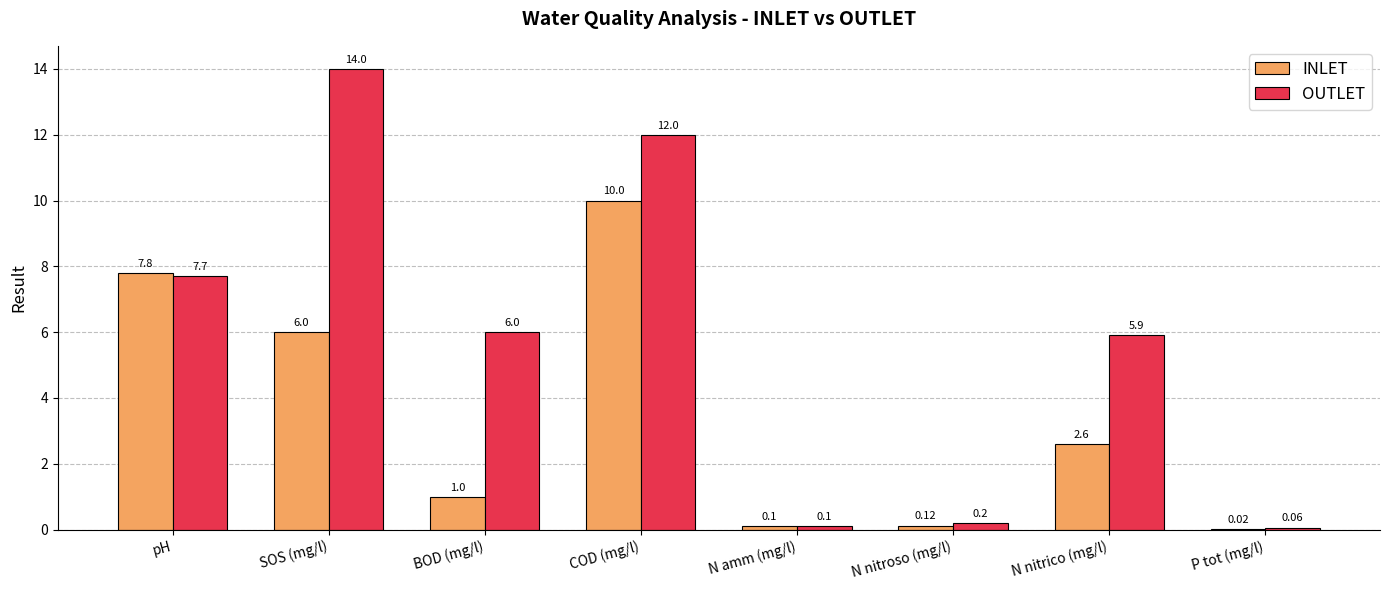

What is the maximum value for INLET?

10.0